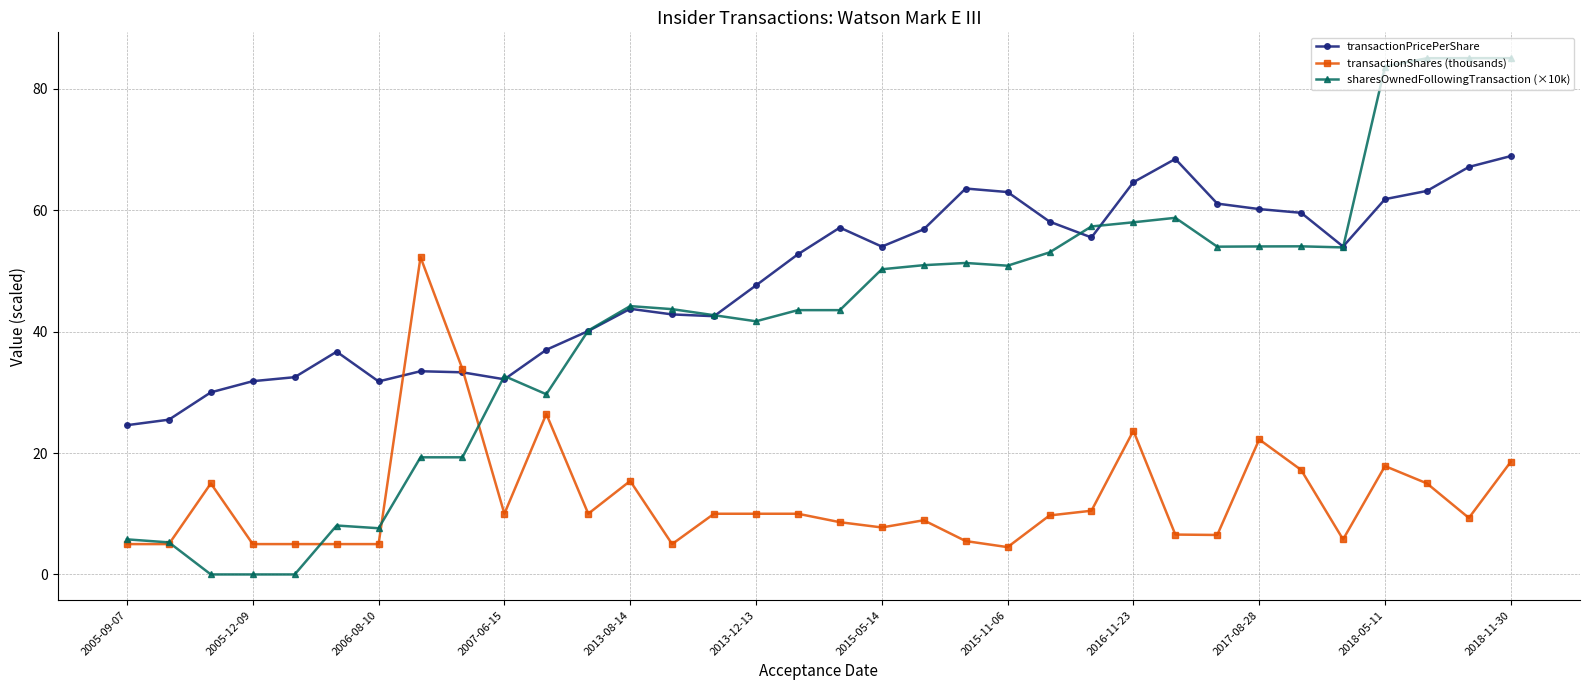

Rank the series by their maximum value, from lowest to highest.

transactionShares (thousands), transactionPricePerShare, sharesOwnedFollowingTransaction (×10k)